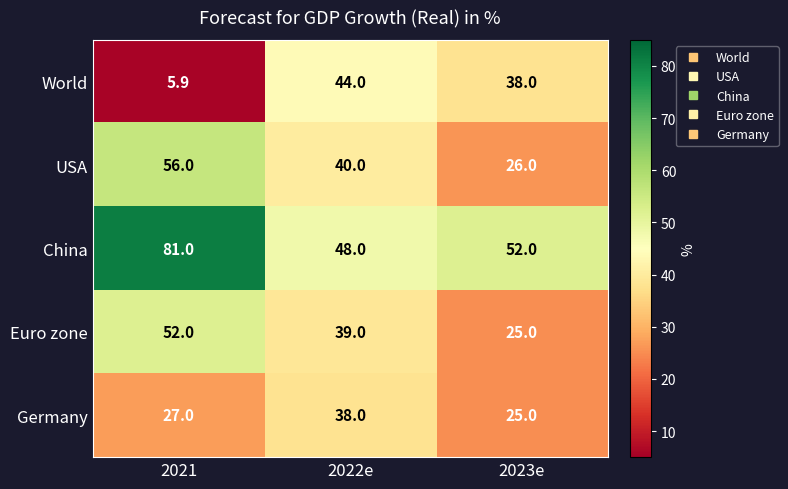

What is the maximum value for World?

44.0